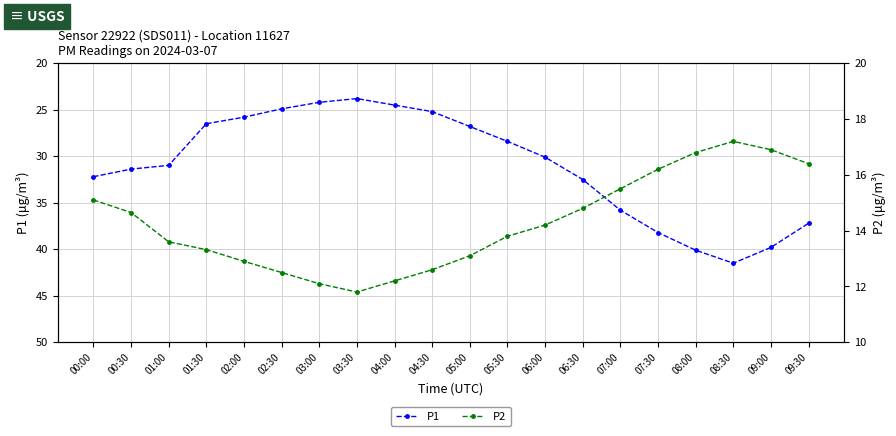

List the series in order of their overall mean, lowest first.

P2, P1